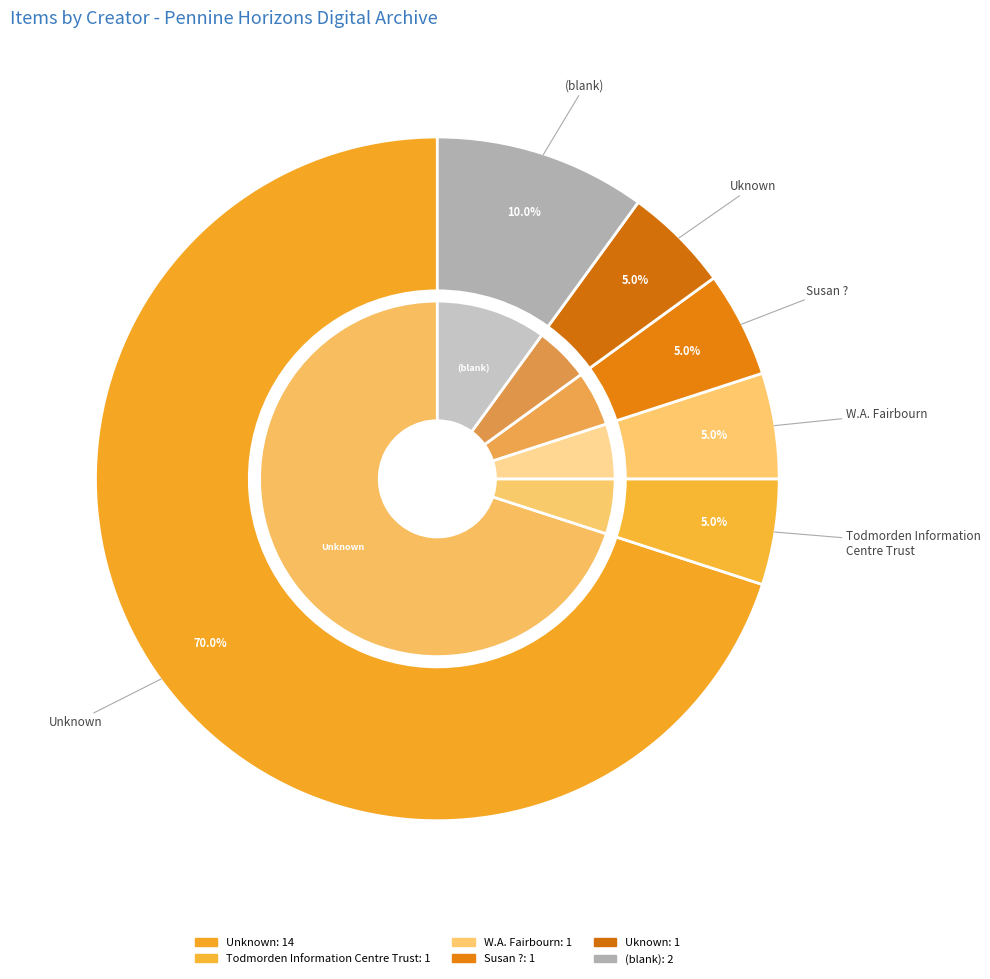

The W.A. Fairbourn, 2, Strand, Todmorden slice represents 17% of the pie. True or false?

False